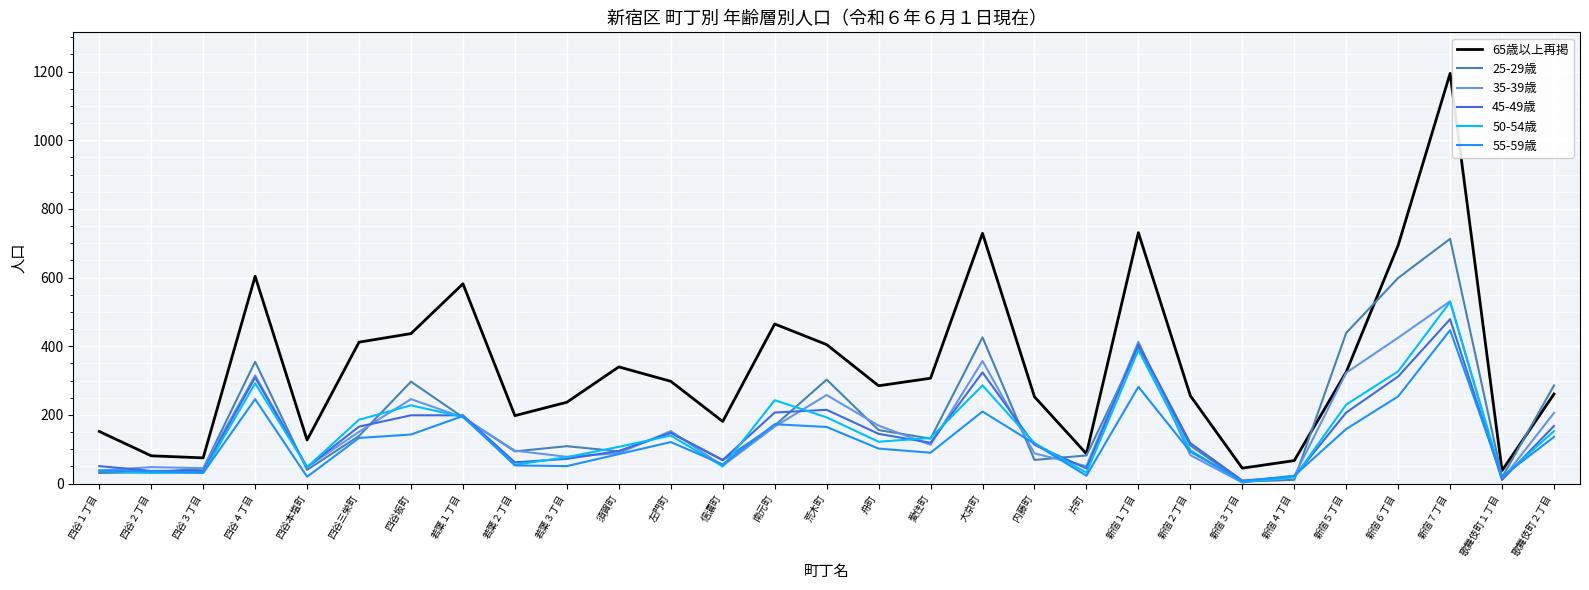

How many lines are shown in the chart?

6